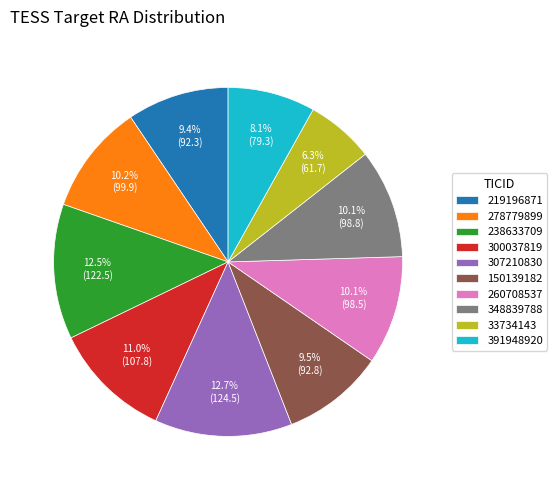

The 278779899 slice represents 10% of the pie. True or false?

True